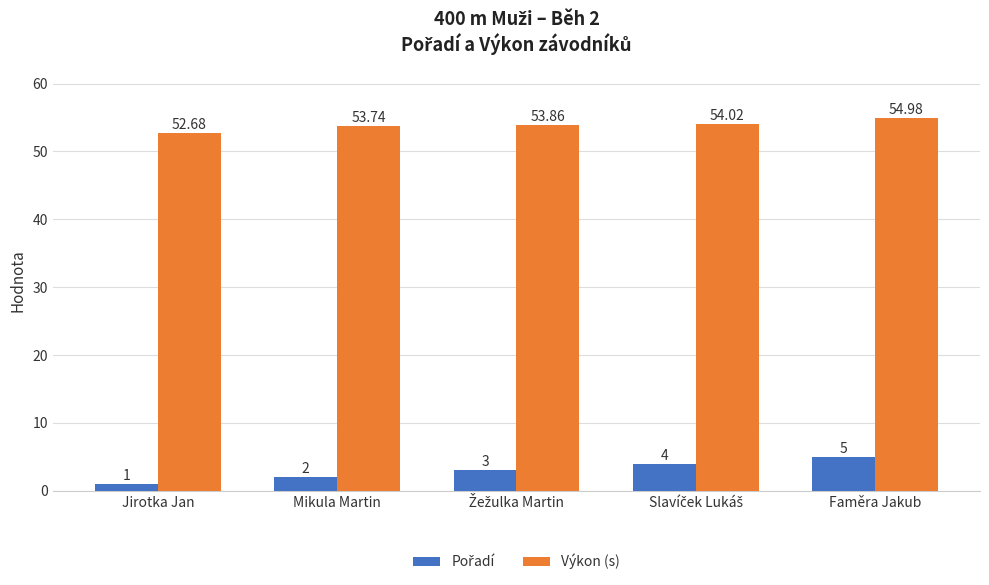

Which series changed the most between Jirotka Jan and Mikula Martin?

Výkon (s)